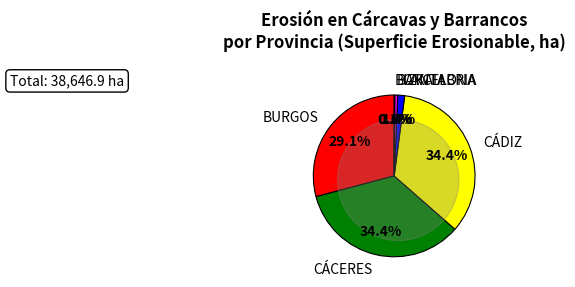

To the nearest percent, what percentage of the pie is CÁDIZ?

34%